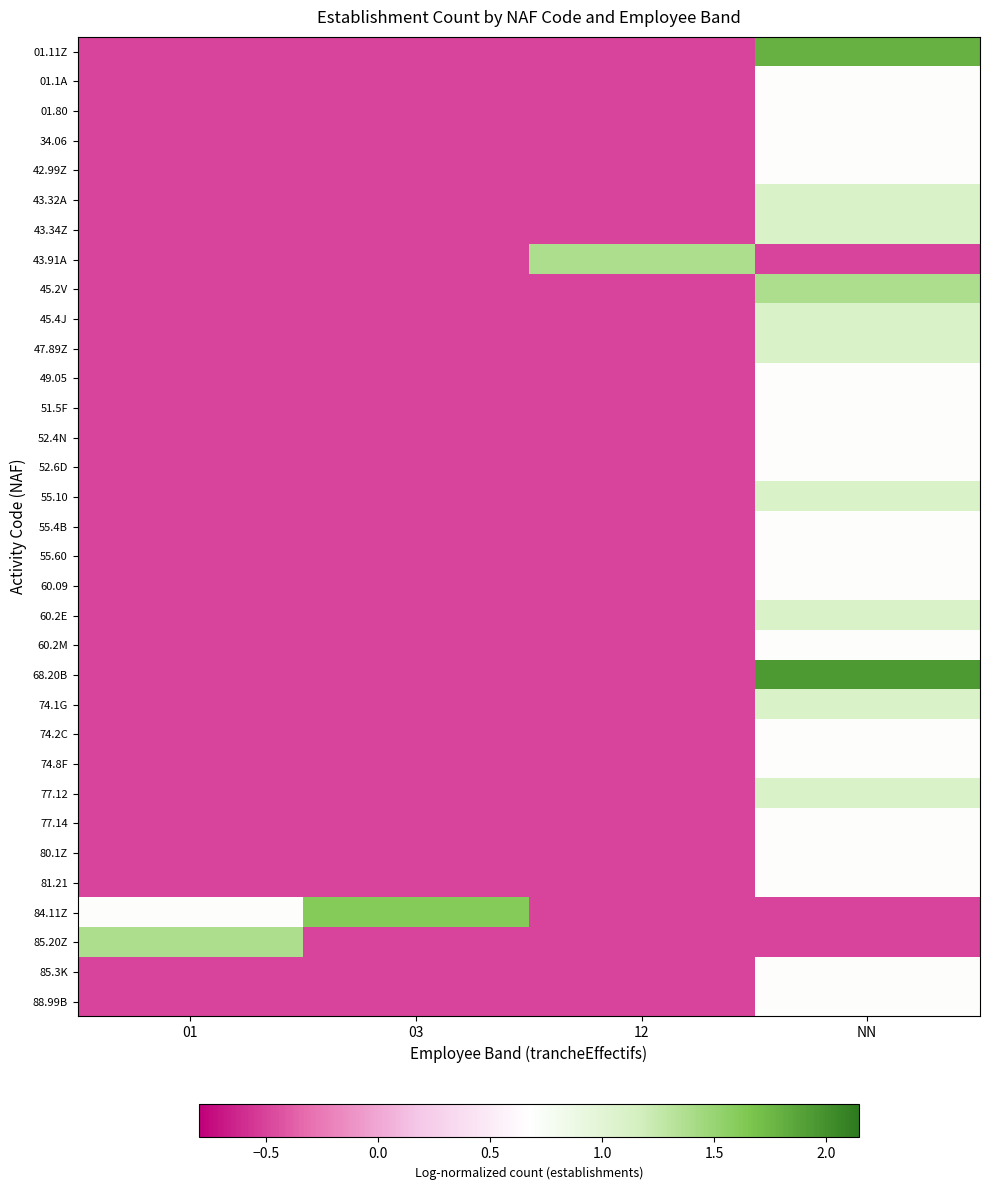

At 03, list the series in order from largest to smallest.

84.11Z, 01.11Z, 01.1A, 01.80, 34.06, 42.99Z, 43.32A, 43.34Z, 43.91A, 45.2V, 45.4J, 47.89Z, 49.05, 51.5F, 52.4N, 52.6D, 55.10, 55.4B, 55.60, 60.09, 60.2E, 60.2M, 68.20B, 74.1G, 74.2C, 74.8F, 77.12, 77.14, 80.1Z, 81.21, 85.20Z, 85.3K, 88.99B